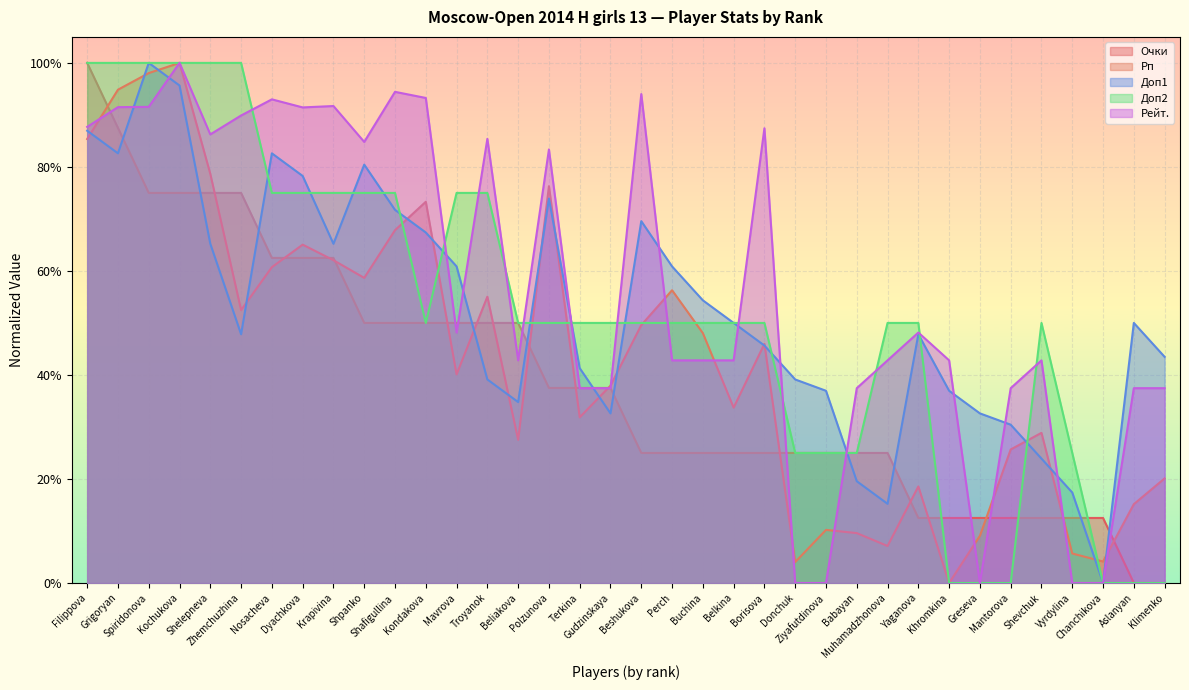

List the series in order of their peak value, lowest first.

Очки, Рп, Доп1, Доп2, Рейт.